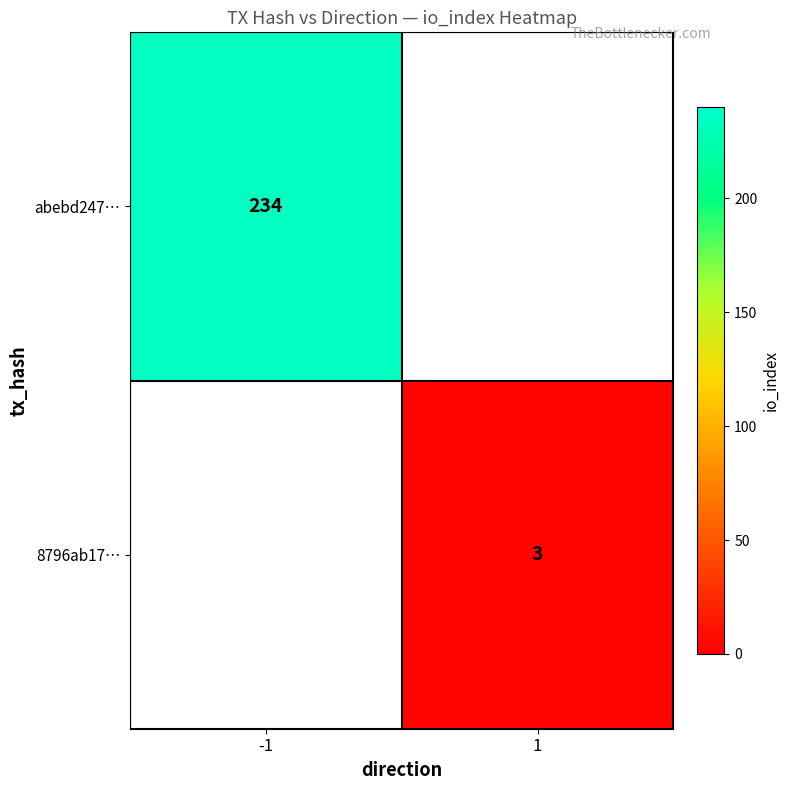

The value of abebd247… at -1 is 234. True or false?

True